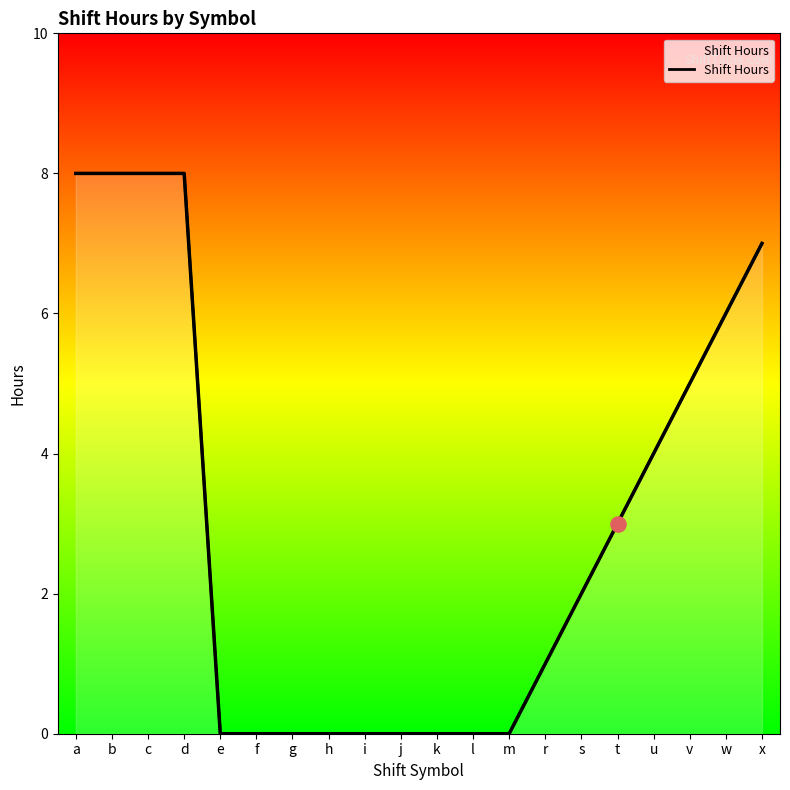

What is the change in value from d to u?

-4